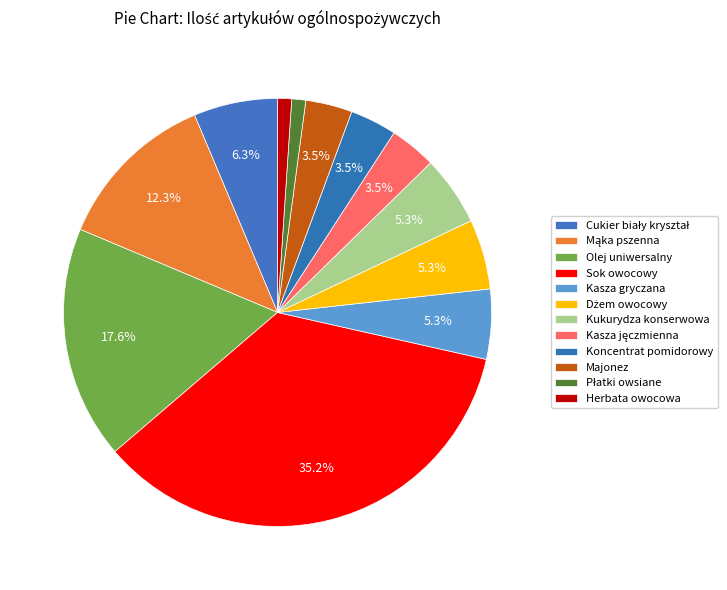

To the nearest percent, what is the difference between the largest and smallest slice percentages?

34%